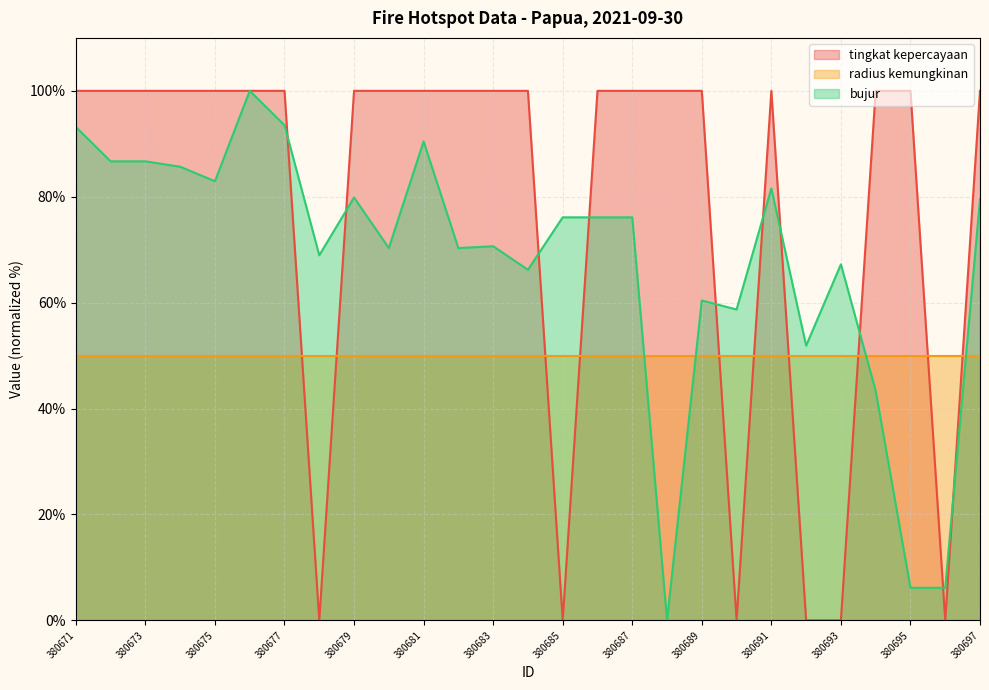

At how many categories does at least one series exceed 5?

27